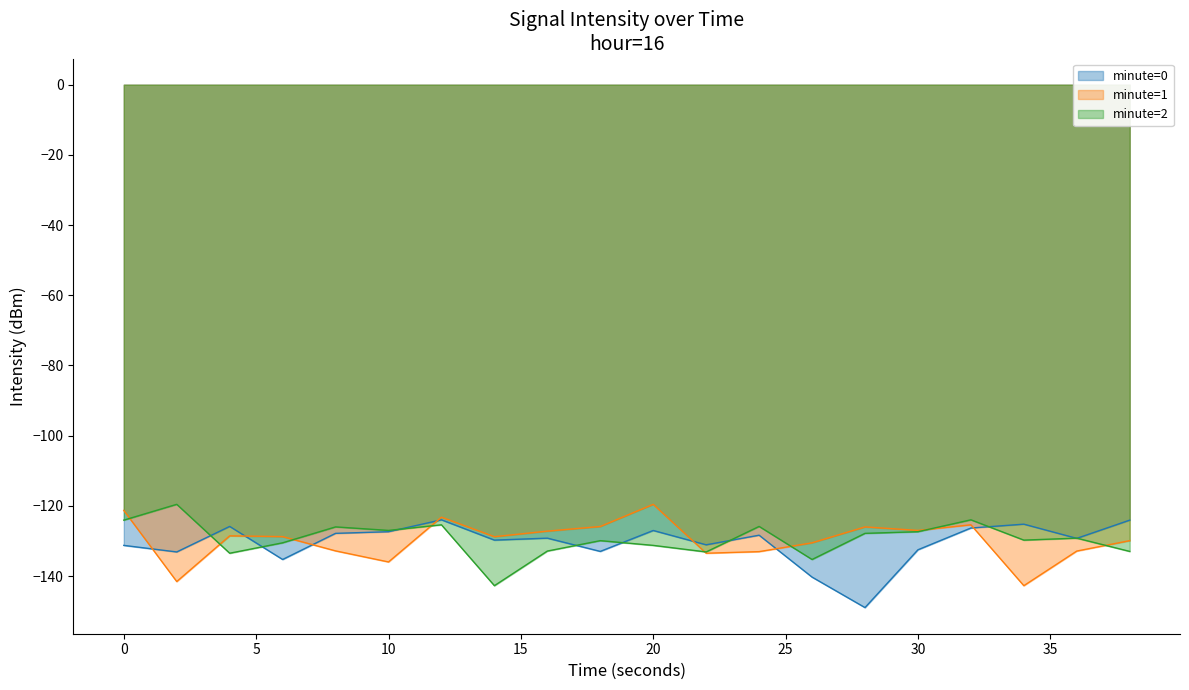

Where is the first local maximum for minute=2?

2